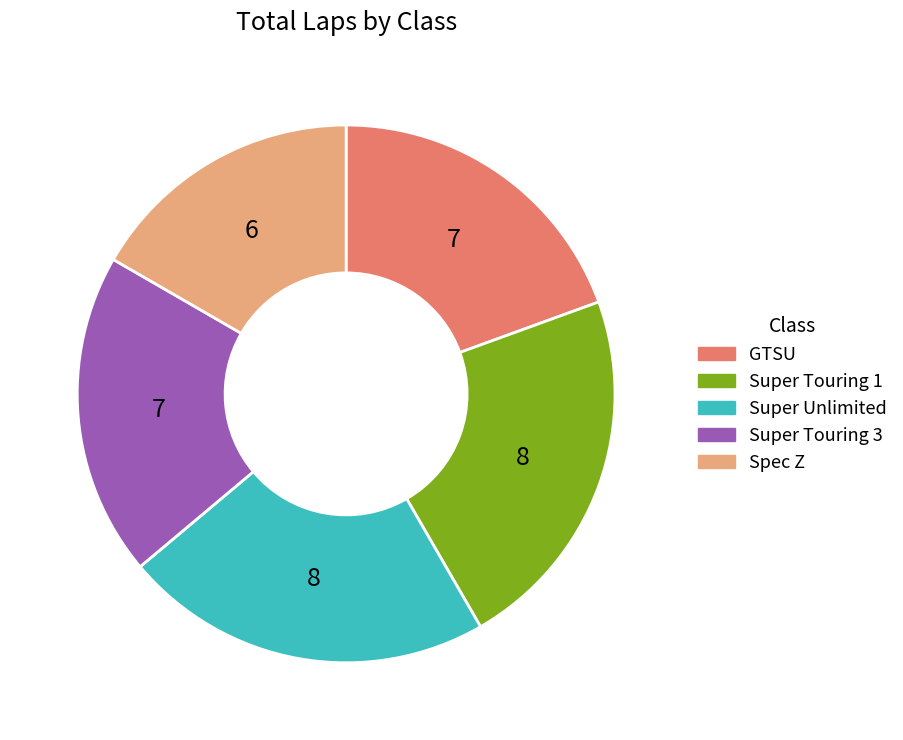

Is Super Unlimited the majority of the pie?

No